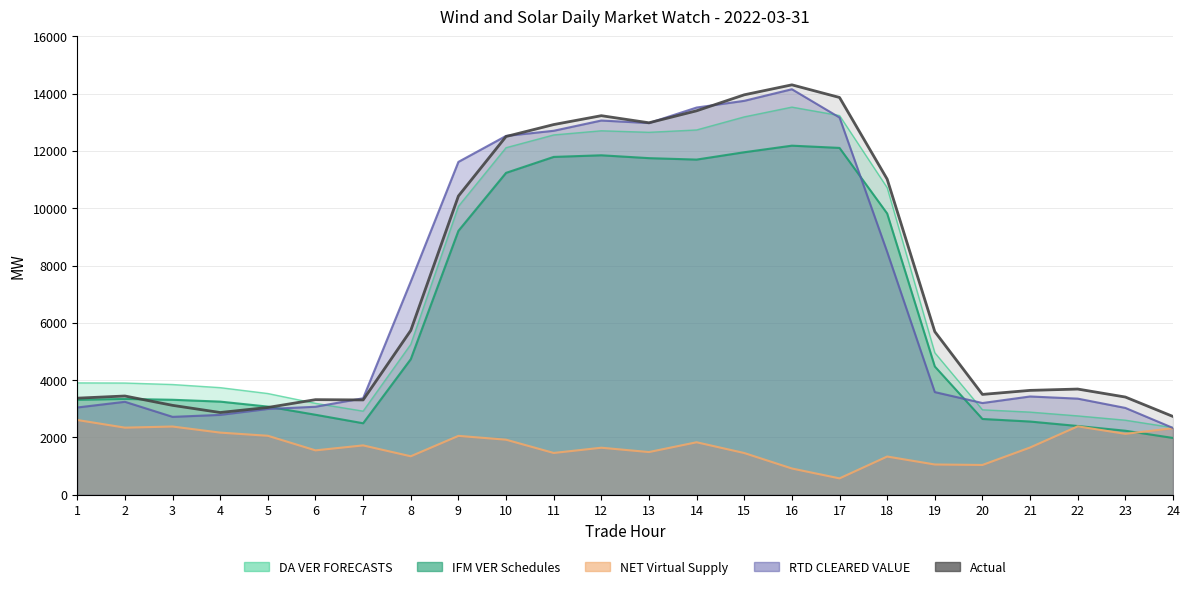

Reading left to right, list all the values displayed in this chart.

IFM VER Schedules: 3314.2	3344.1	3314.9	3250.4	3076.5	2791.4	2495.2	4730.9	9210.9	11234.3	11791.0	11847.8	11747.9	11697.8	11954.0	12183.7	12105.4	9815.8	4477.0	2644.7	2554.8	2399.5	2234.2	1981.9
DA VER FORECASTS: 3904.4	3899.4	3847.3	3738.3	3533.3	3190.5	2918.7	5249.1	10067.3	12112.7	12558.4	12703.8	12650.5	12732.4	13188.9	13529.8	13235.4	10717.6	4956.0	2965.3	2884.4	2752.2	2602.2	2342.5
NET Virtual Supply: 2608.5	2341.8	2380.5	2168.2	2058.0	1548.8	1722.0	1342.5	2054.4	1921.3	1458.0	1640.8	1489.8	1831.5	1455.9	916.0	571.1	1333.2	1055.5	1039.2	1648.3	2387.1	2125.4	2322.0
RTD CLEARED VALUE: 3045.7	3244.2	2718.5	2787.3	2994.2	3071.0	3367.5	7441.0	11617.1	12523.7	12703.3	13061.4	12972.9	13514.3	13748.7	14153.3	13166.1	8475.9	3582.8	3200.7	3429.9	3354.4	3029.9	2330.6
Actual: 3370.8	3446.5	3120.2	2870.5	3046.3	3319.0	3309.3	5734.6	10425.1	12503.4	12920.2	13230.1	12982.1	13400.8	13958.9	14306.7	13865.7	11015.4	5692.9	3502.0	3642.6	3688.9	3410.0	2731.7